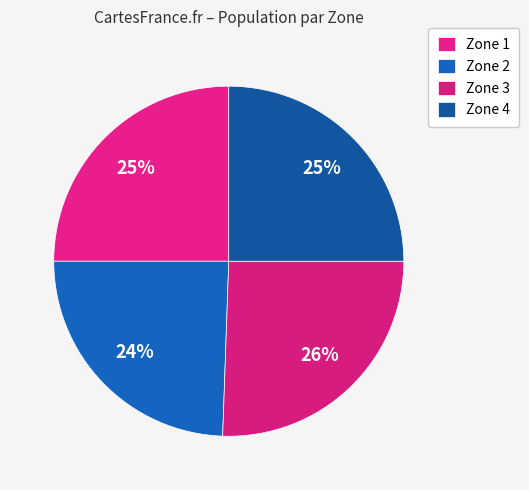

How many segments does this pie chart have?

4